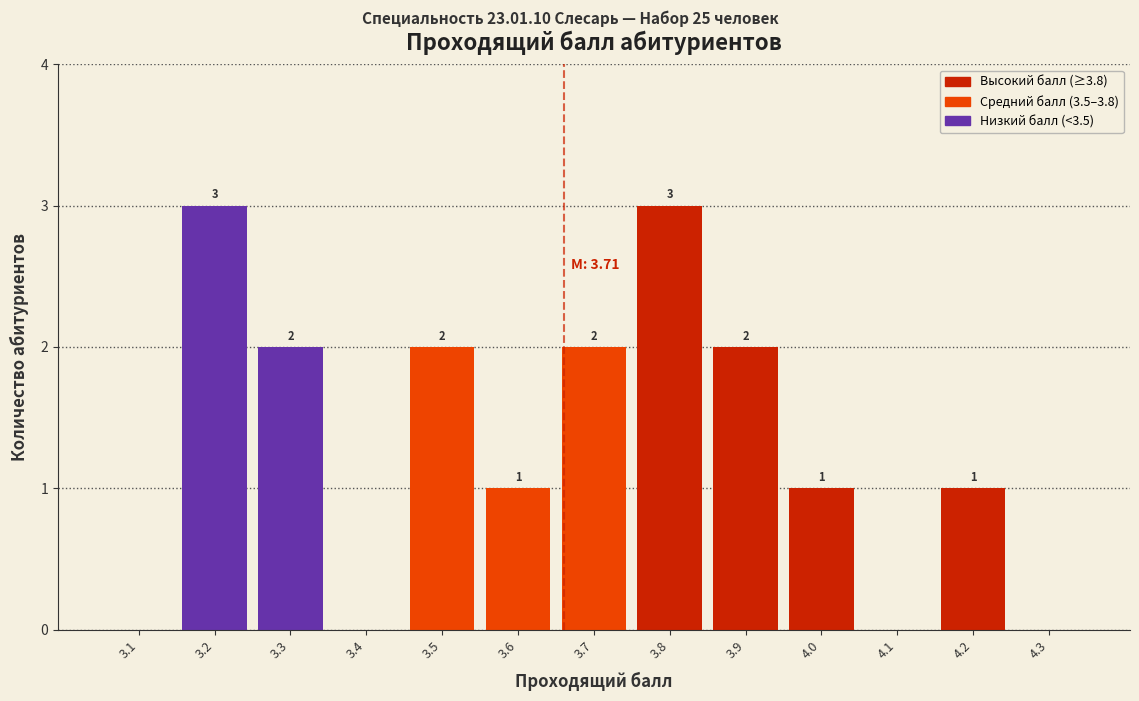

Reading left to right, transcribe all the data shown in this chart.

3.1=0	3.2=3	3.3=2	3.4=0	3.5=2	3.6=1	3.7=2	3.8=3	3.9=2	4.0=1	4.1=0	4.2=1	4.3=0